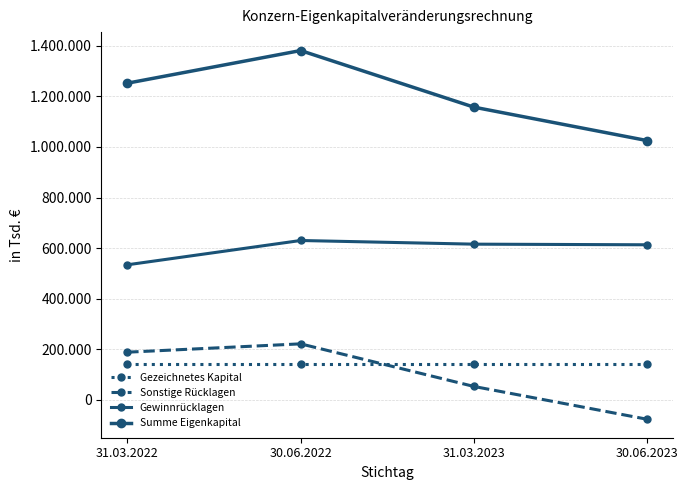

What is the difference between the maximum and minimum values in the Sonstige Rücklagen series?

298521